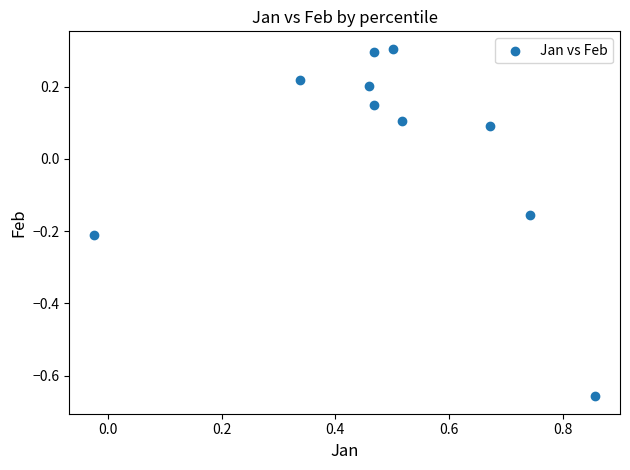

What is the range of Y values (max minus min)?

1.0